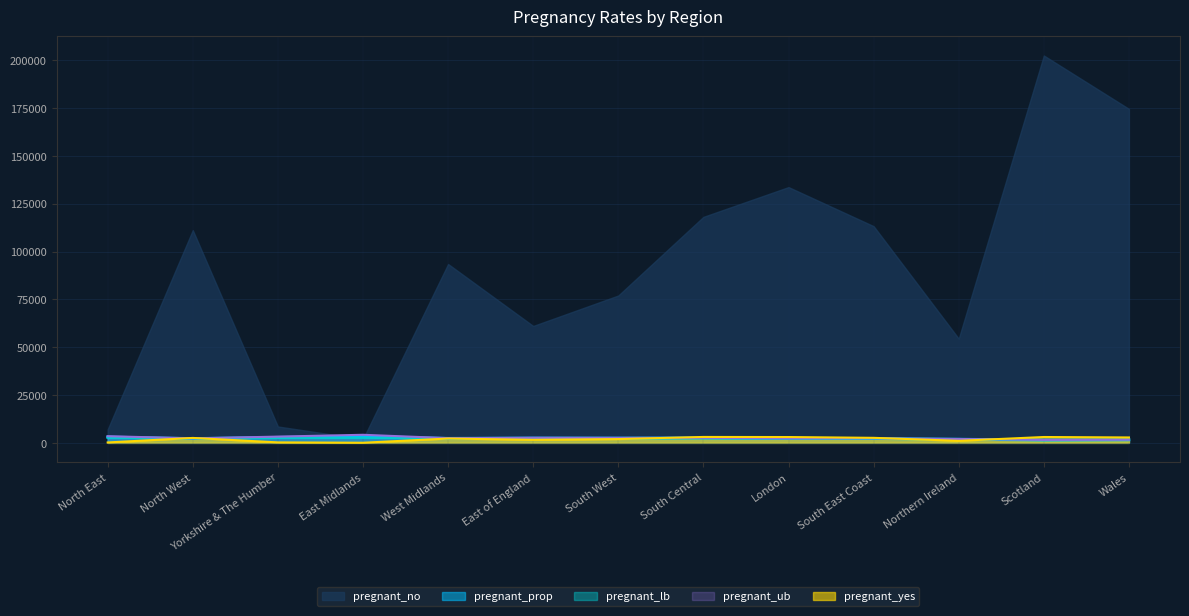

Where do pregnant_lb and pregnant_yes first cross each other?

North East and North West